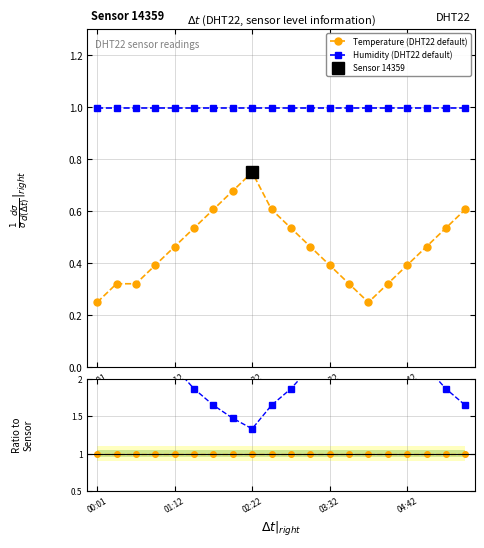

Does the chart have visible grid lines?

Yes